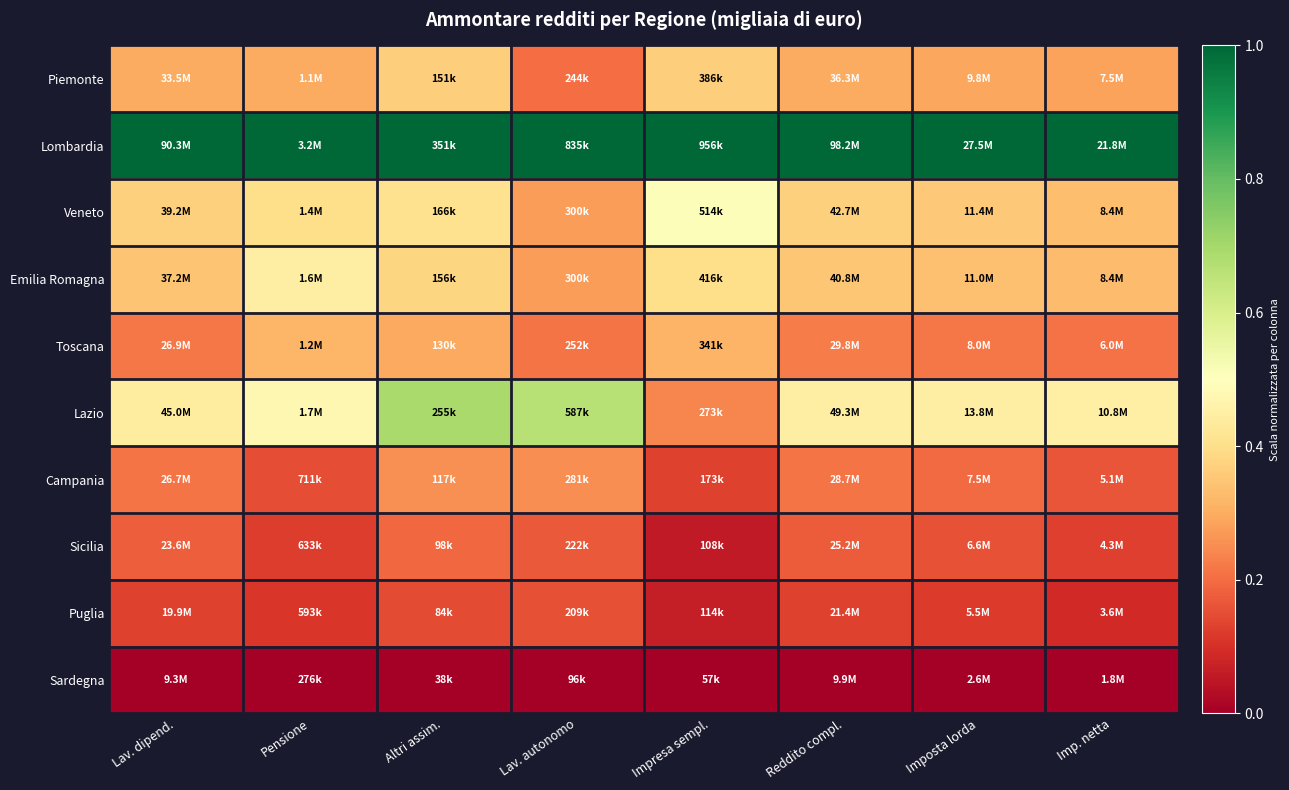

Between Imp. netta and Impresa sempl., which is larger?

Impresa sempl.